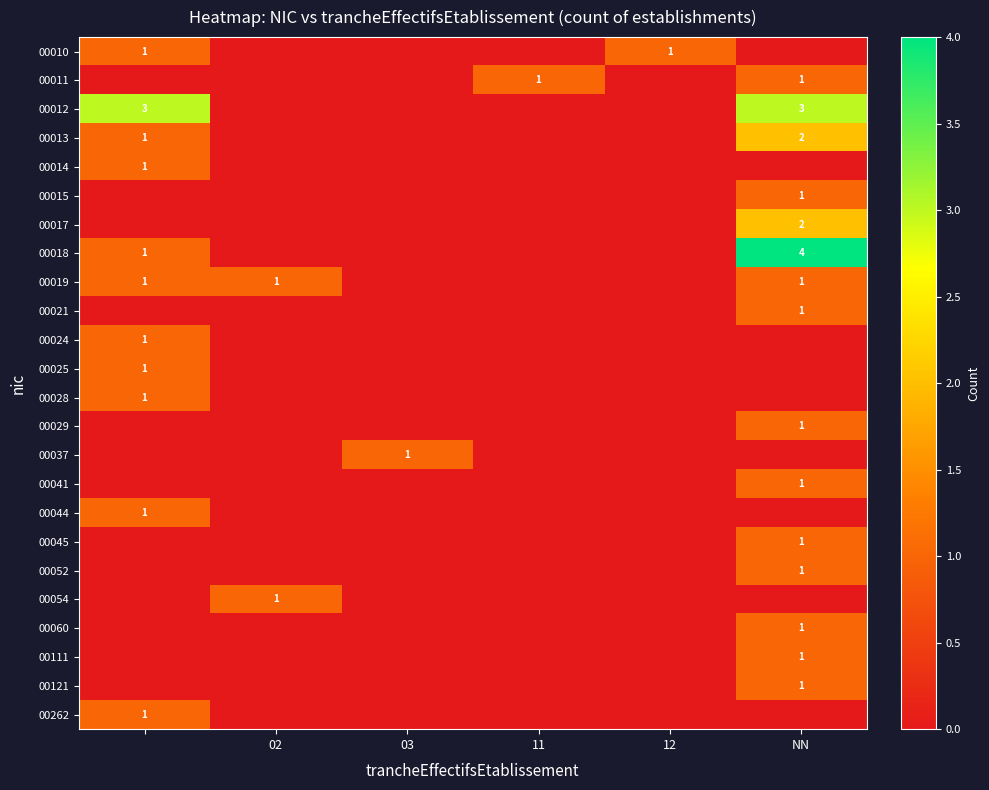

Count the 00028 values in the range 0 to 1.

6